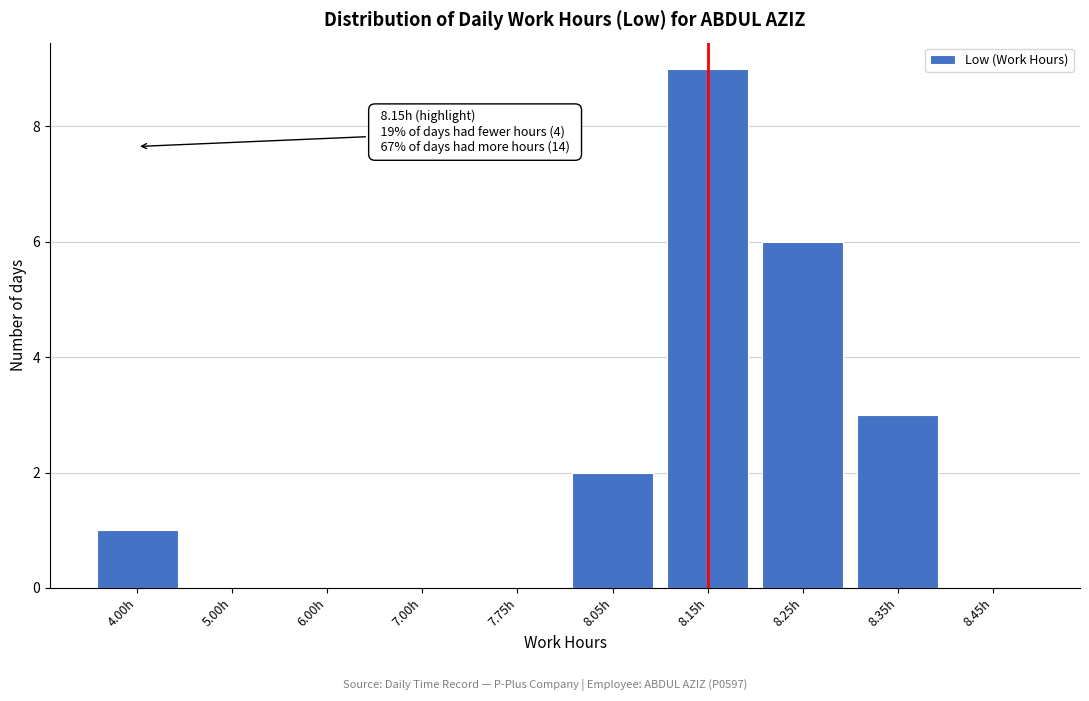

Reading right to left, transcribe all the data shown in this chart.

8.45h=0	8.35h=3	8.25h=6	8.15h=9	8.05h=2	7.75h=0	7.00h=0	6.00h=0	5.00h=0	4.00h=1